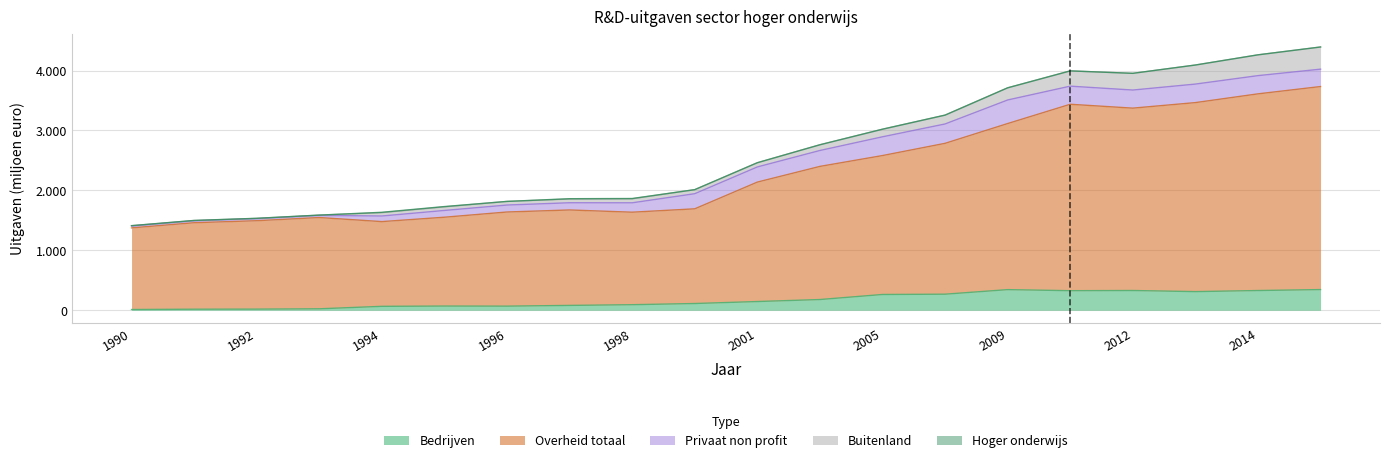

True or false: Bedrijven and Privaat non profit cross at least once.

True